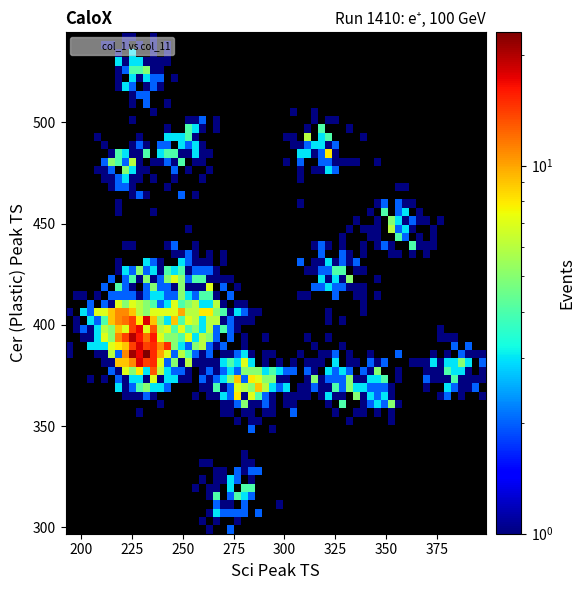

What is the range of X values (max minus min)?

173.9